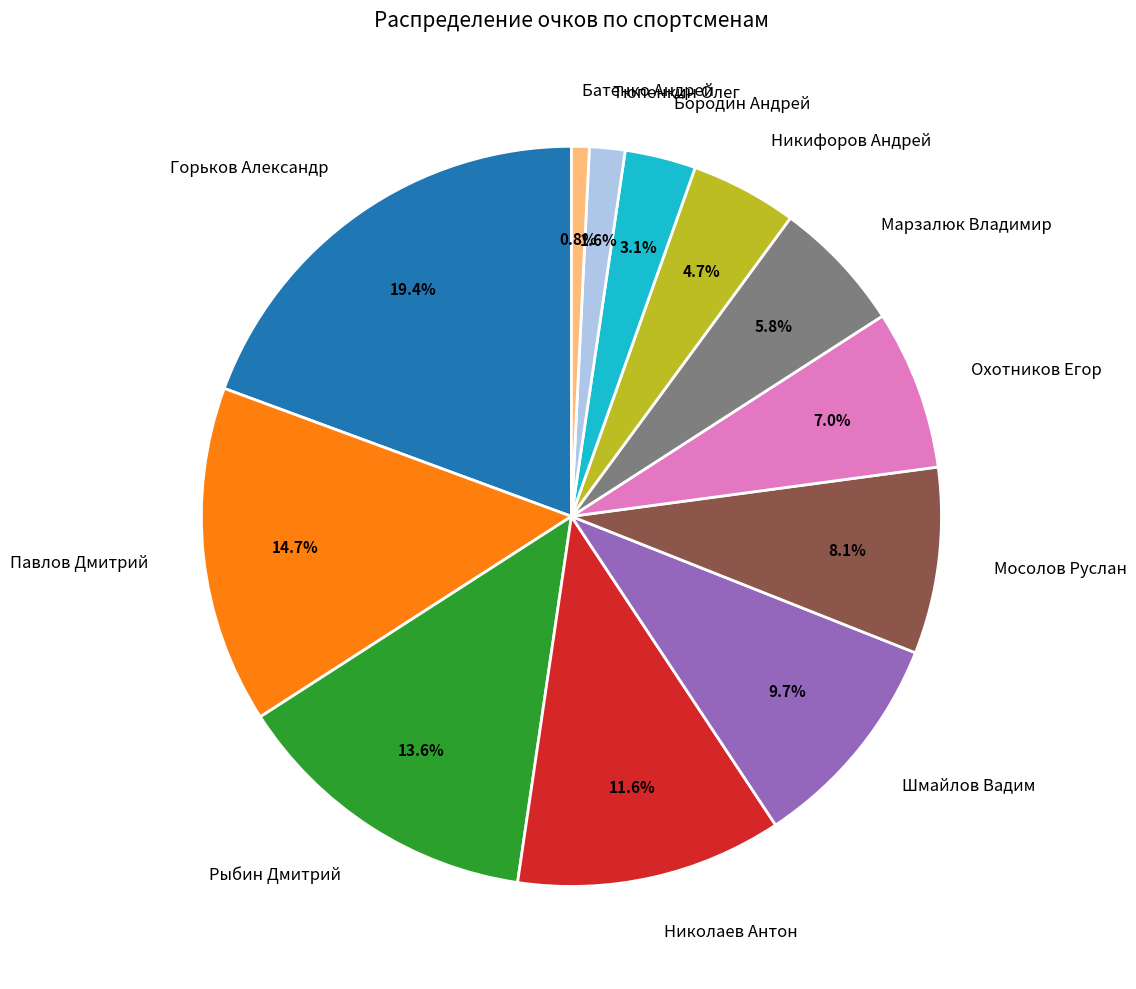

Which has a higher value, Горьков Александр or Батенко Андрей?

Горьков Александр